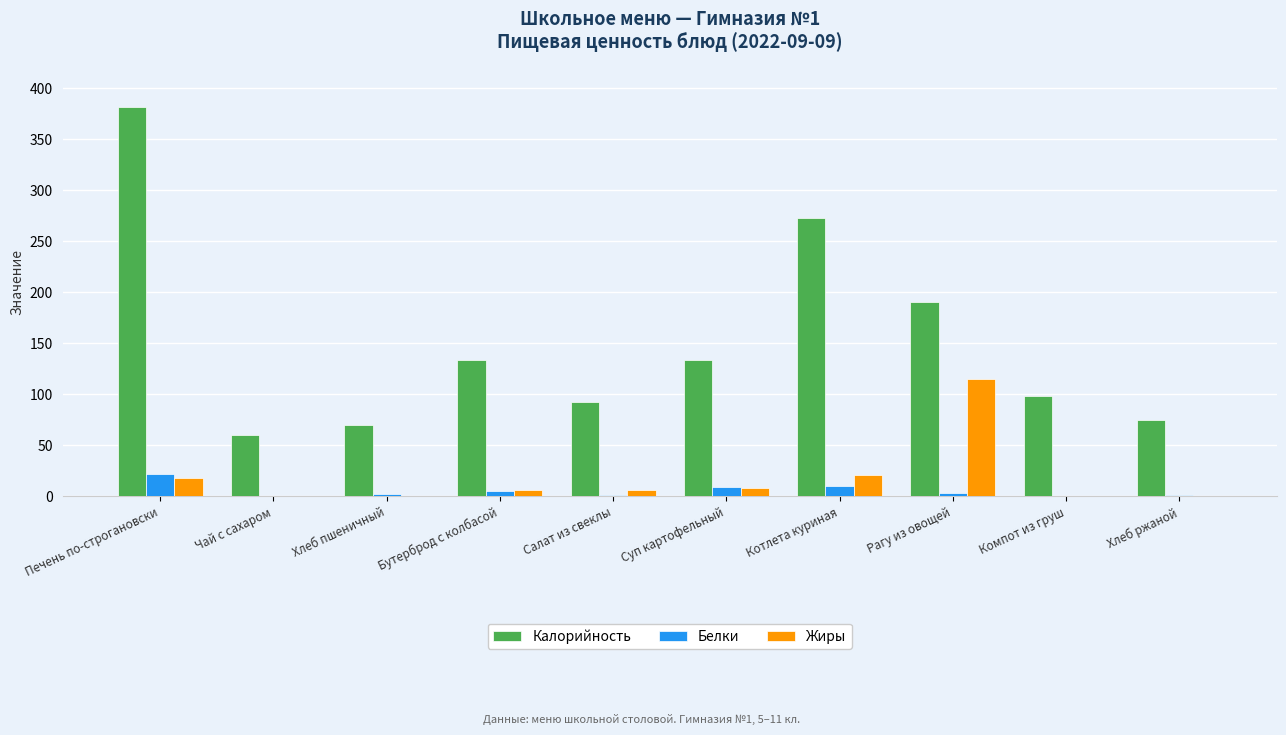

What is the sum of all Жиры values?

174.7